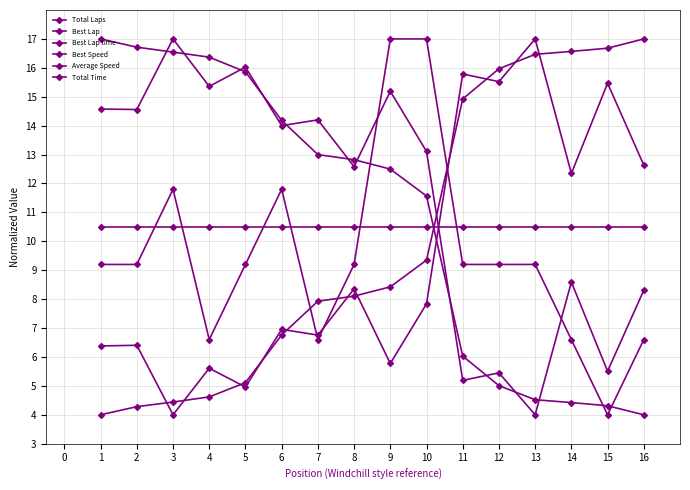

How many lines are shown in the chart?

6